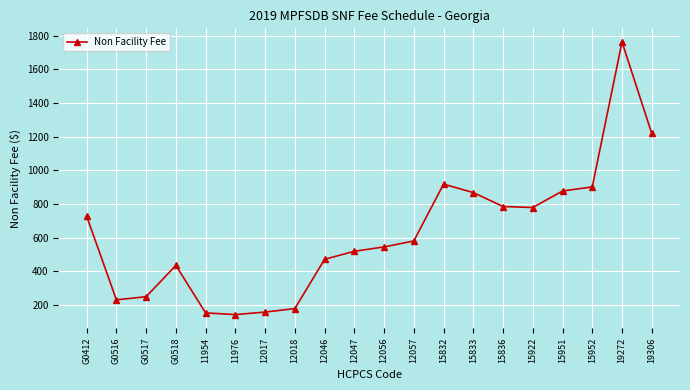

What is the difference between the maximum and minimum values?

1621.9